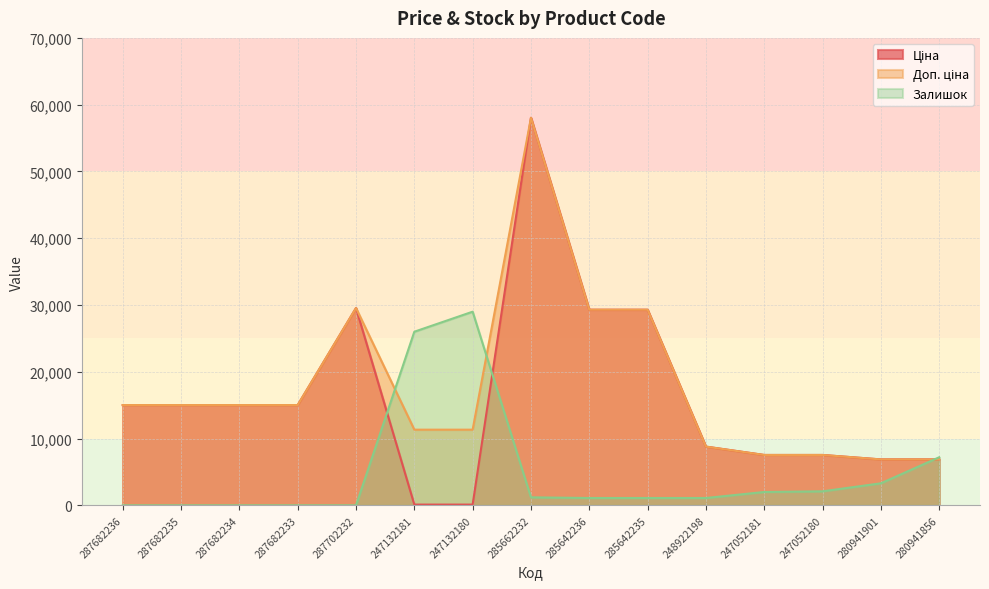

At how many categories does at least one series exceed 13523?

10